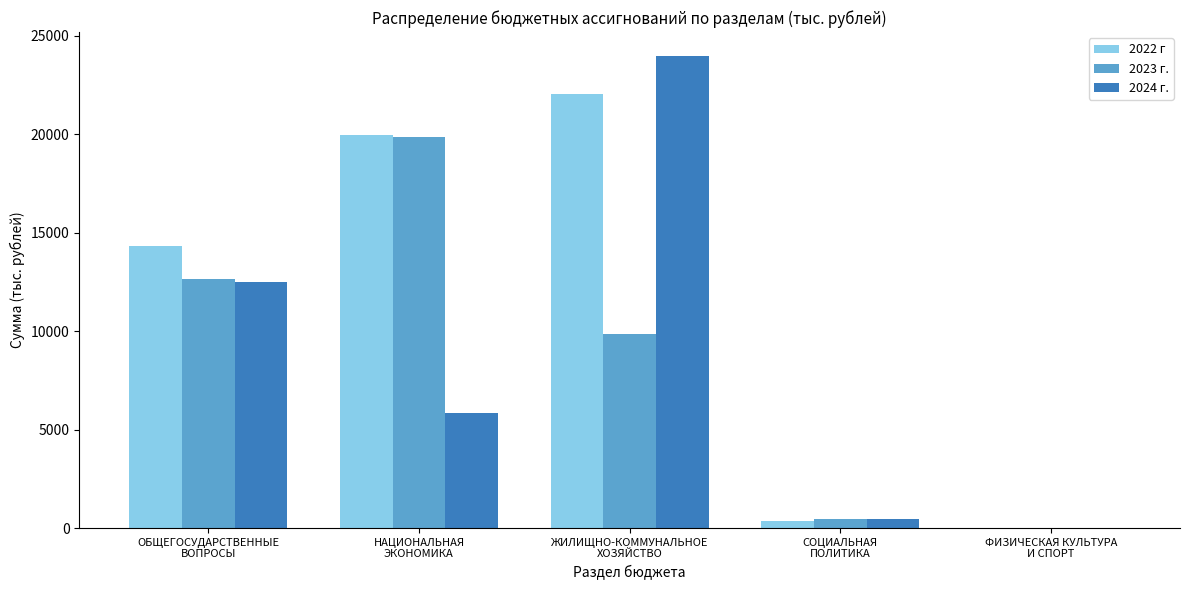

Reading right to left, transcribe all the data shown in this chart.

2022 г: 0.0	348.3	22053.4	19933.2	14298.5
2023 г.: 0.0	448.3	9827.8	19874.6	12651.0
2024 г.: 0.0	448.3	23984.9	5848.8	12509.3